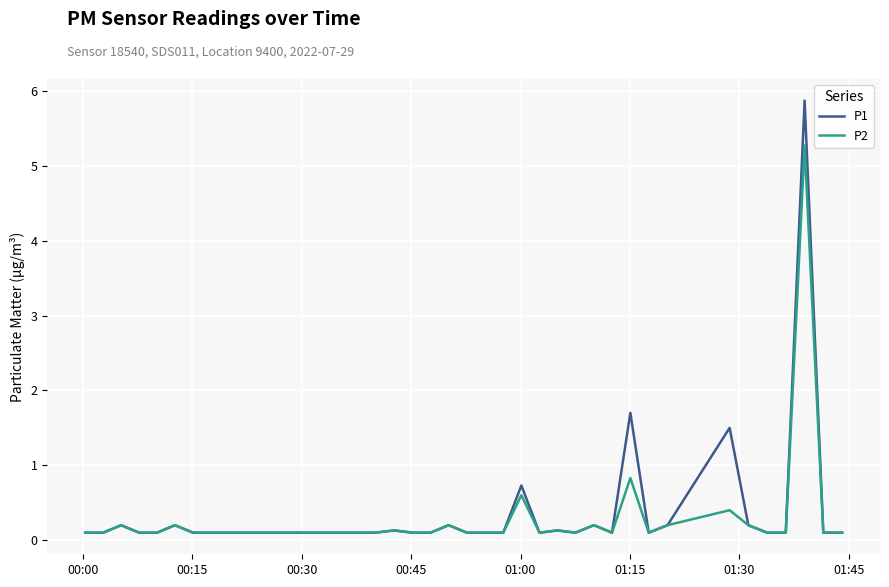

Which series has the widest spread of values?

P1